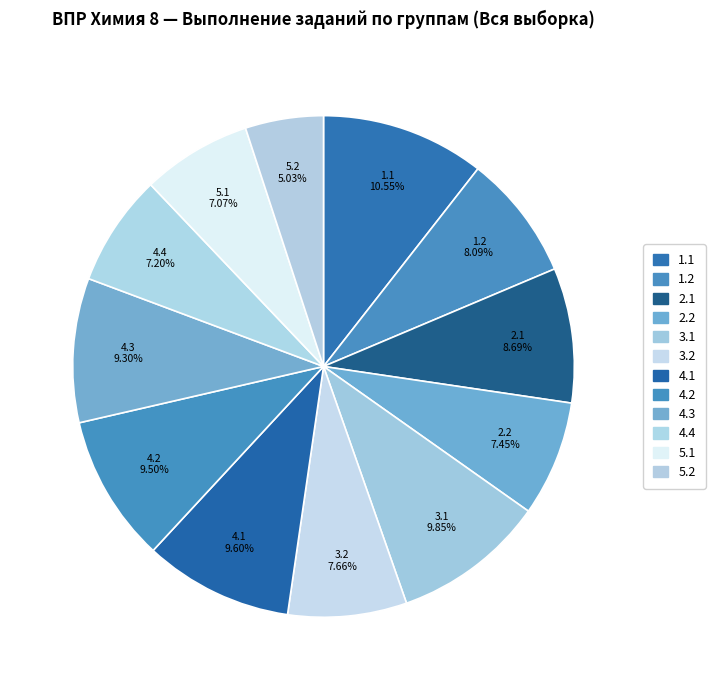

Count the number of slices in the pie.

12